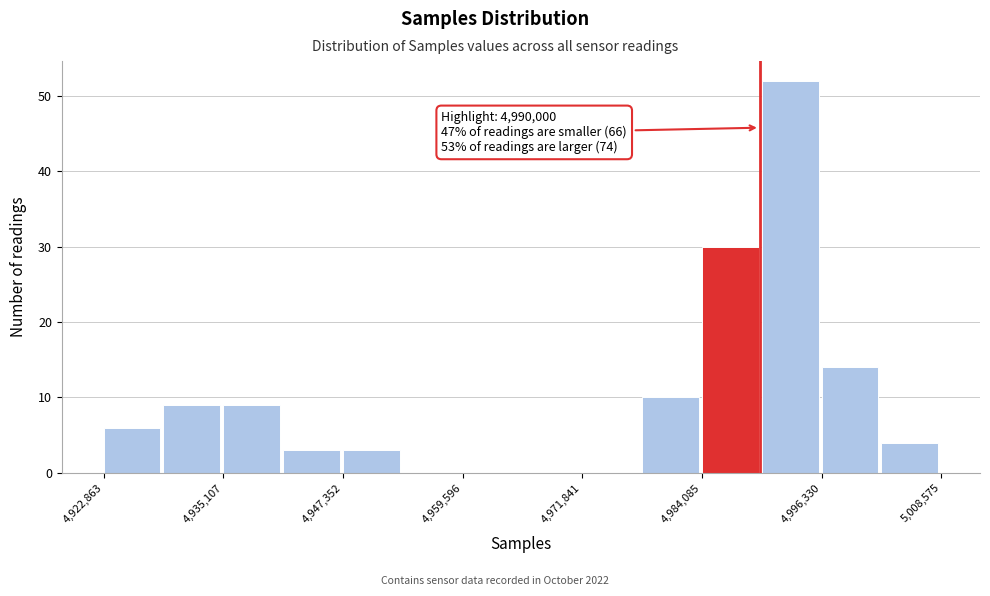

Read against the x-axis, roughly where is the centre of the tallest bar?

4994000